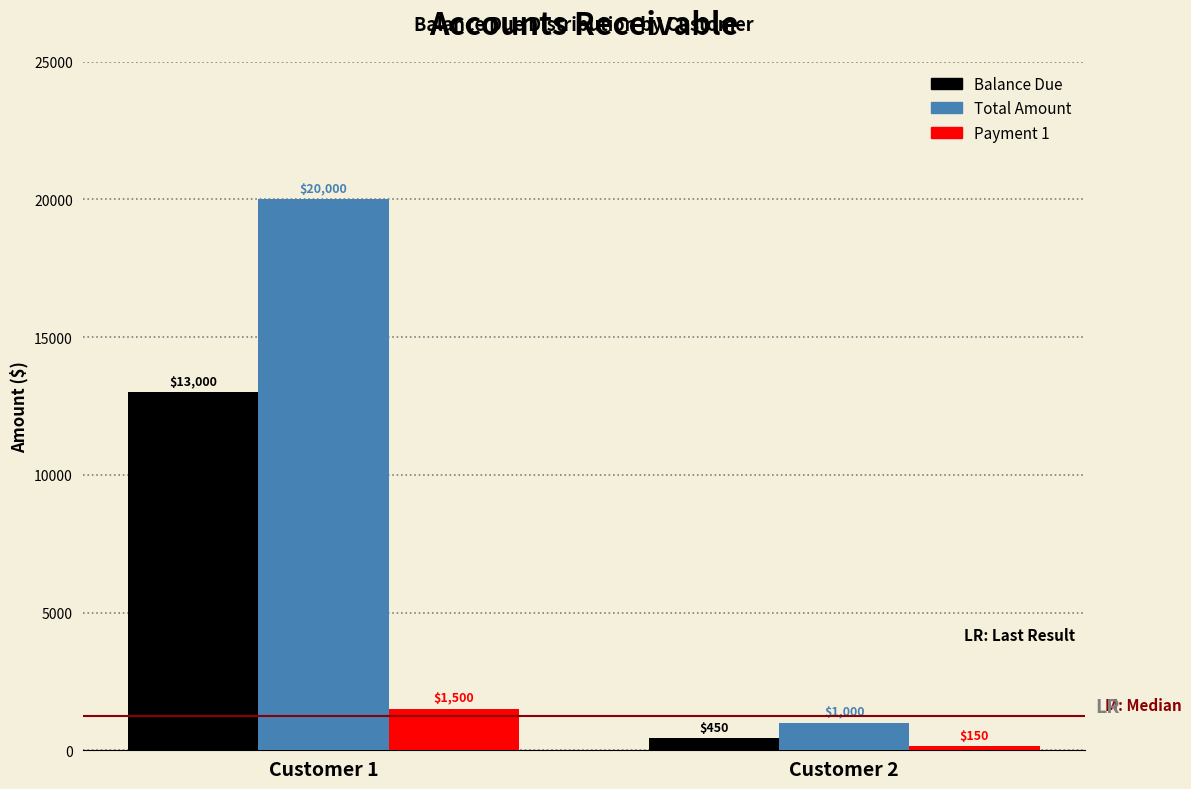

Reading left to right, what are all the values shown in this chart?

Balance Due: 13000	450
Total Amount: 20000	1000
Payment 1: 1500	150